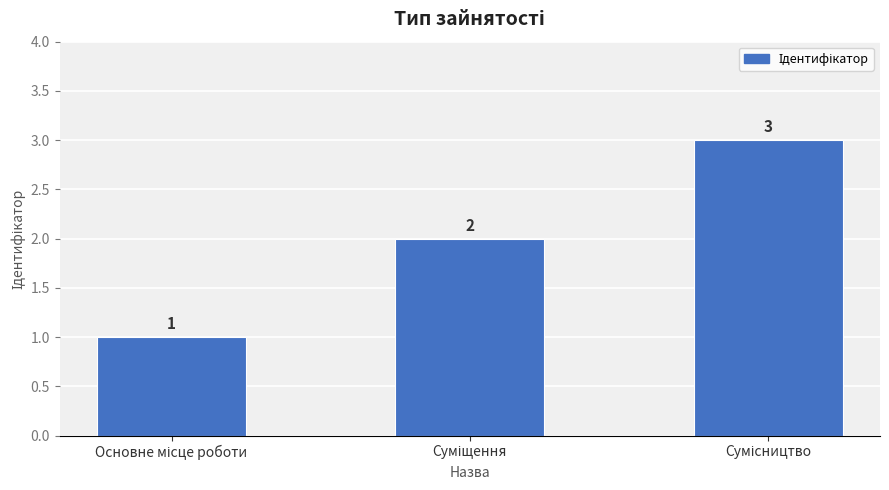

How many values are between 1 and 3?

3